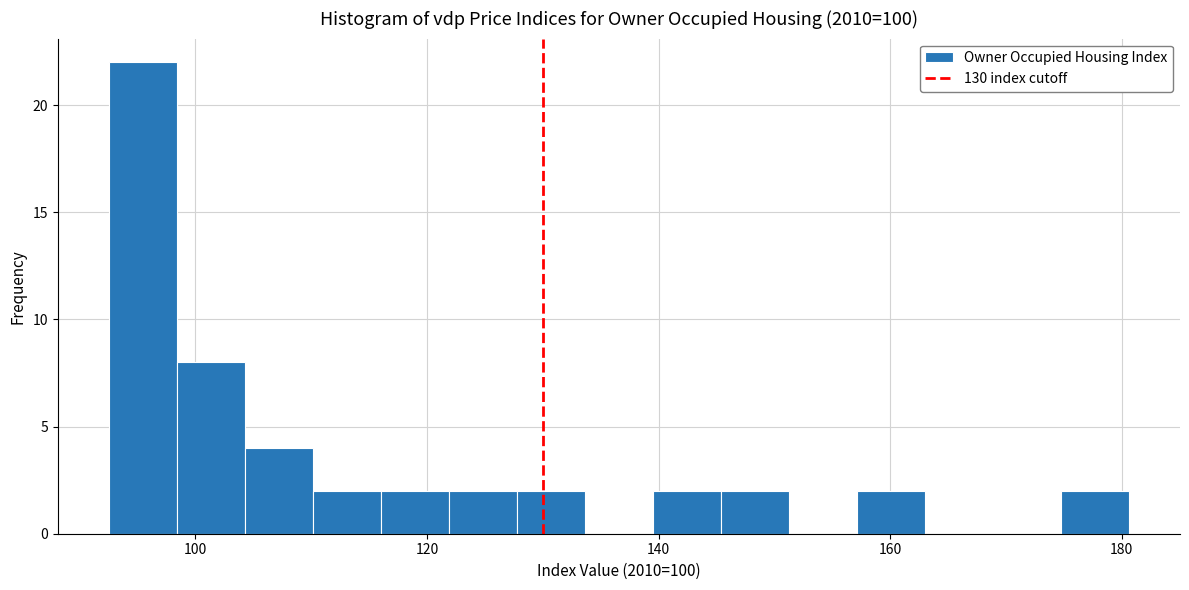

Read against the x-axis, roughly where is the centre of the tallest bar?

96